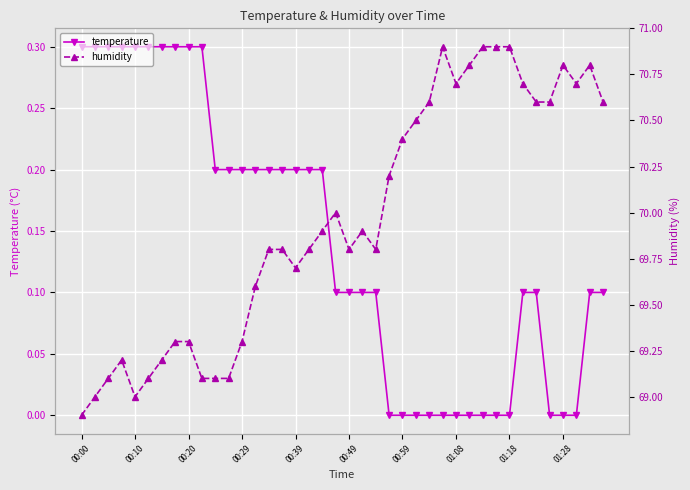

At which category does the chart reach its minimum across all series?

23